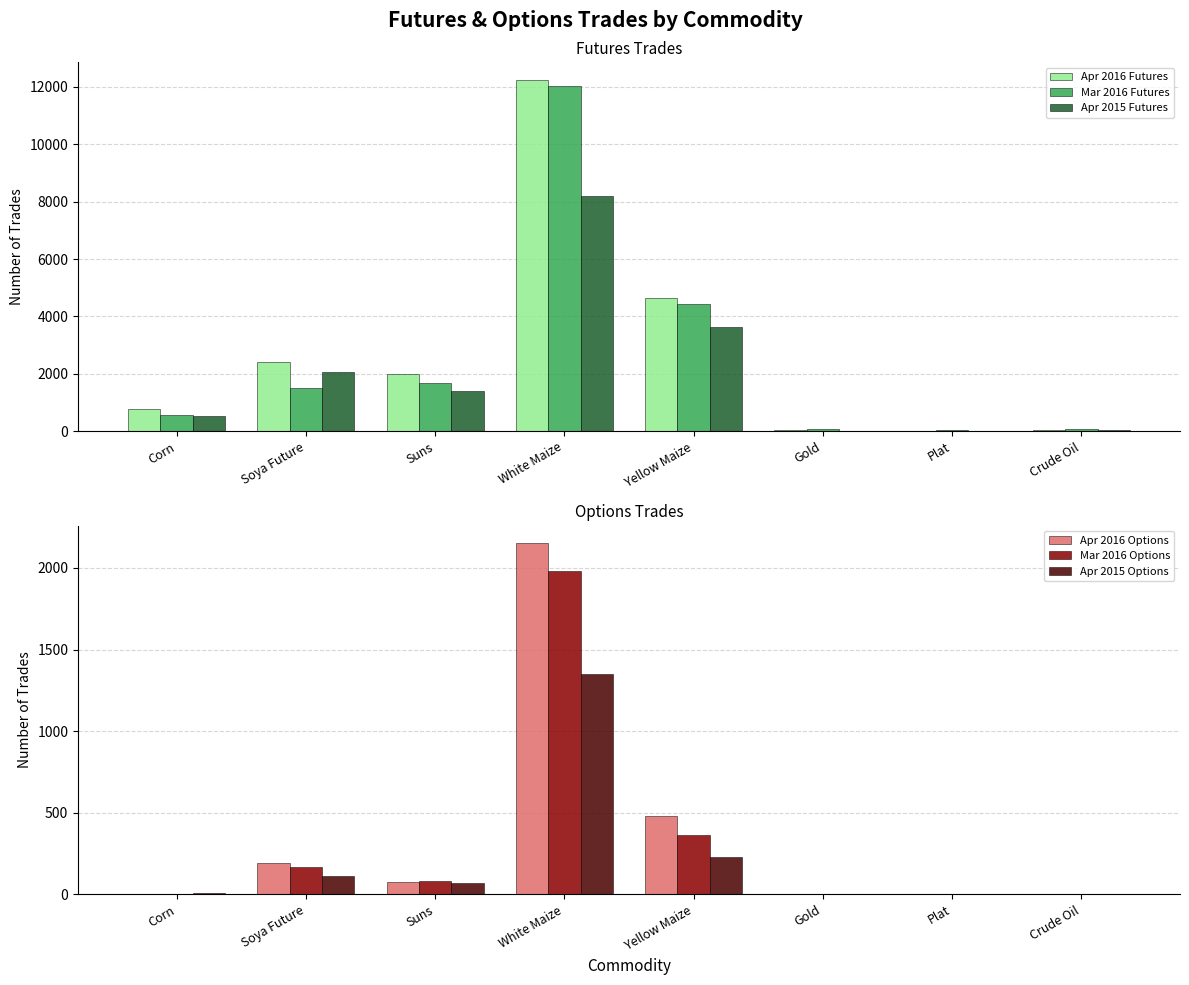

What is the label of the 1st bar from the left?

Corn